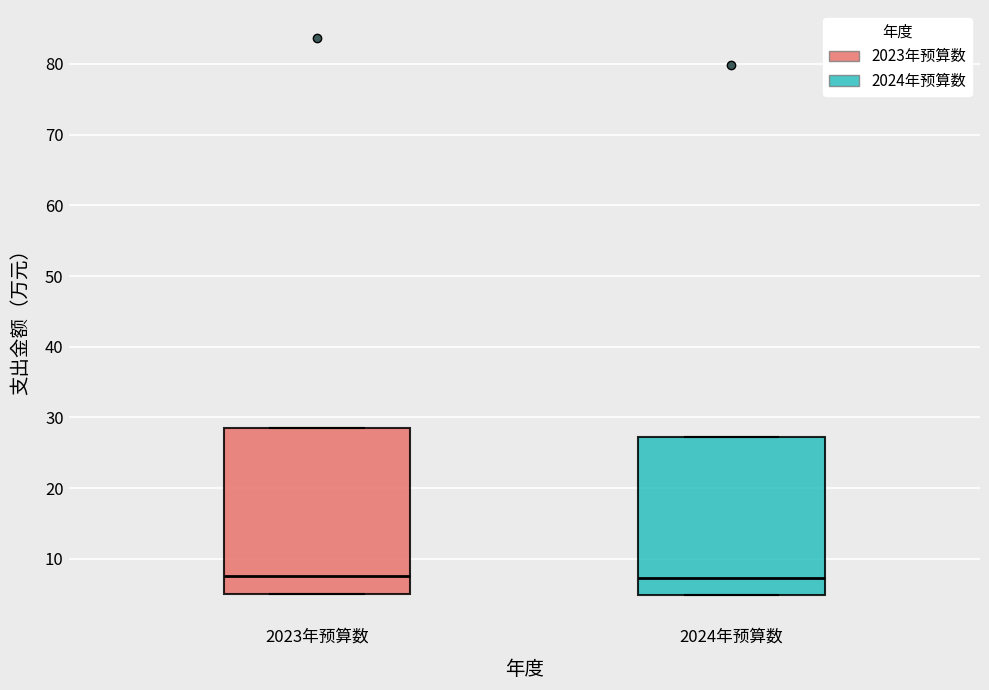

Where is the lower edge of the box for 2024年预算数 on the y-axis? The values are not printed on the chart, so give them approximately, as read against the axis.

5